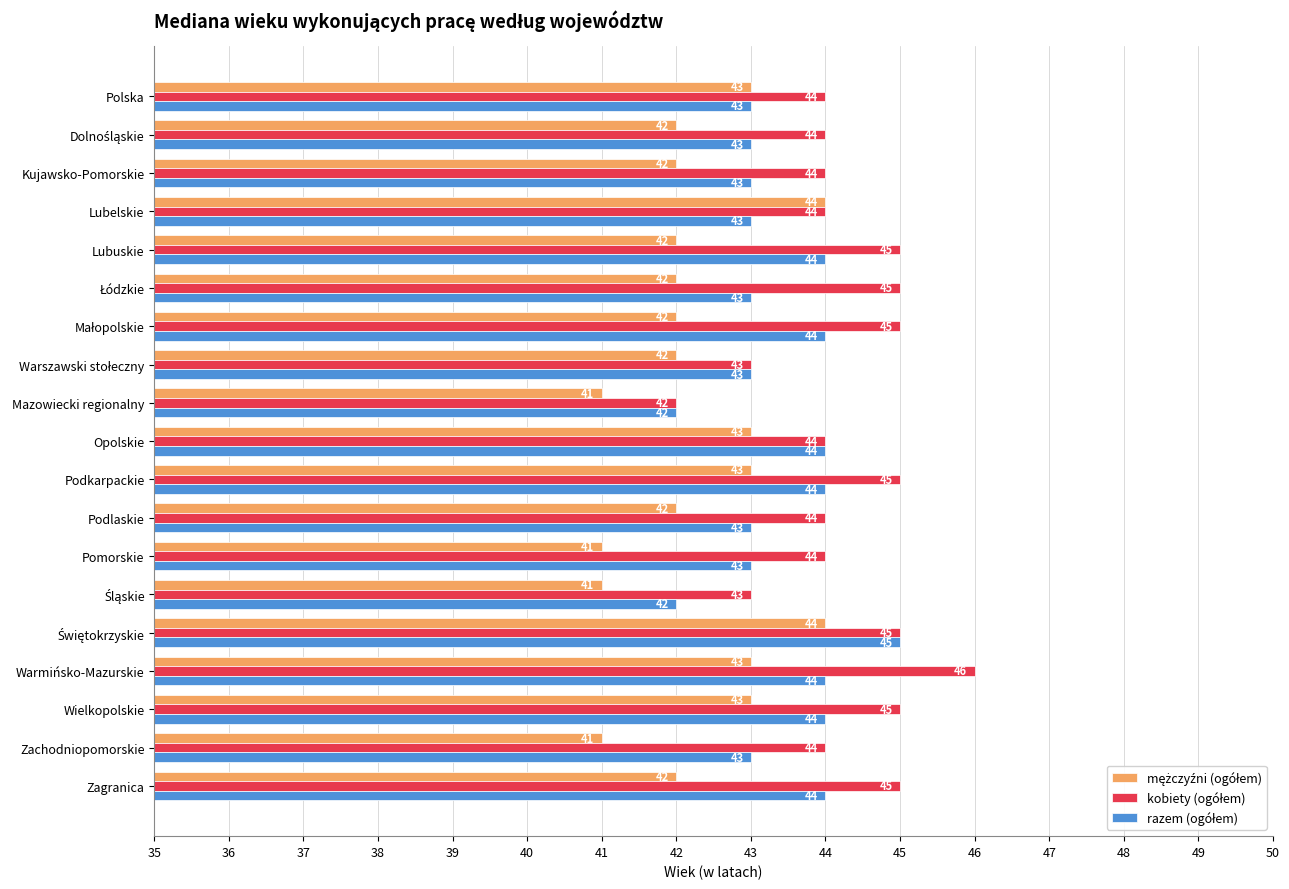

What is the spread (max minus min) of values at Lubuskie?

3